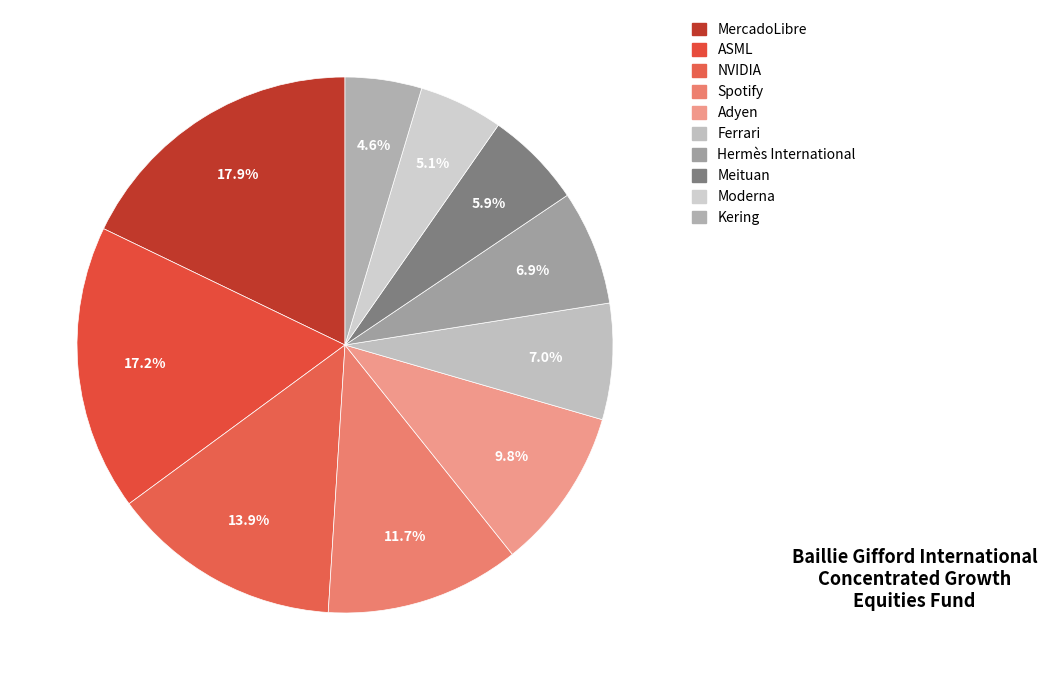

Is it true that MercadoLibre is 18% of the pie?

True